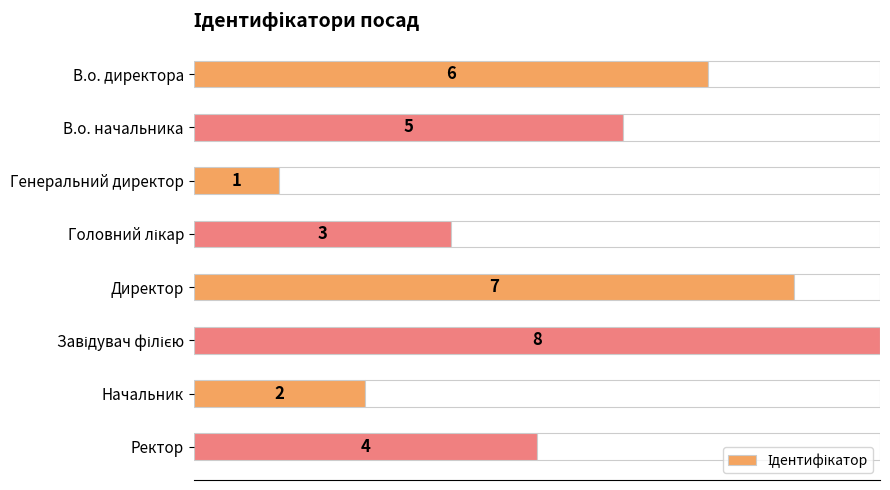

Read the value at Начальник.

2